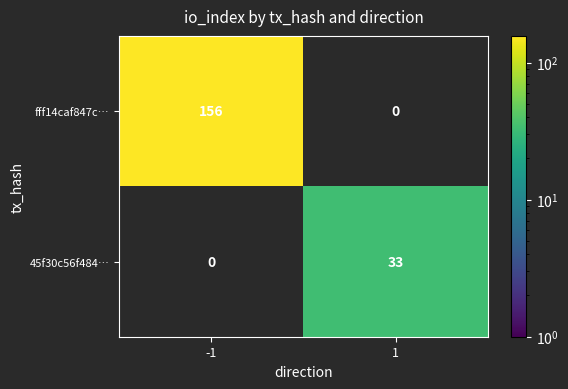

Reading left to right, what are all the values shown in this chart?

fff14caf847c…: -1=156	1=0
45f30c56f484…: -1=0	1=33